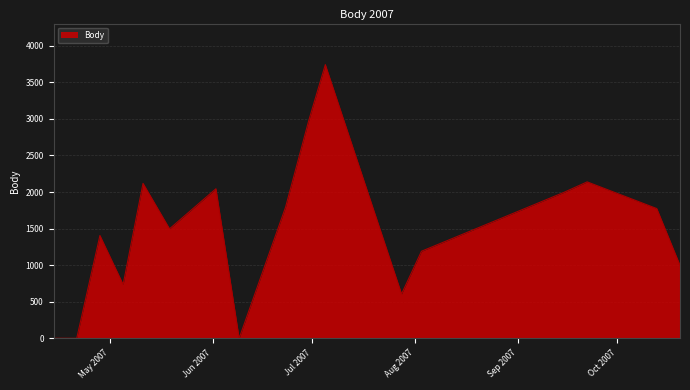

What is the difference between the maximum and minimum values?

3743